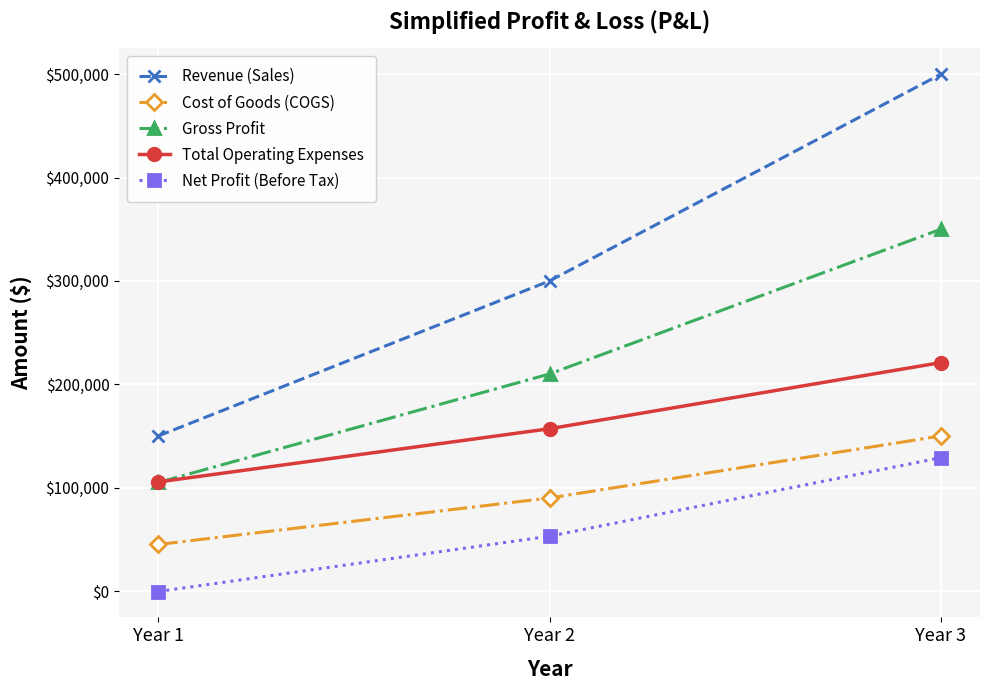

True or false: Gross Profit has a value of 350000 at Year 3.

True